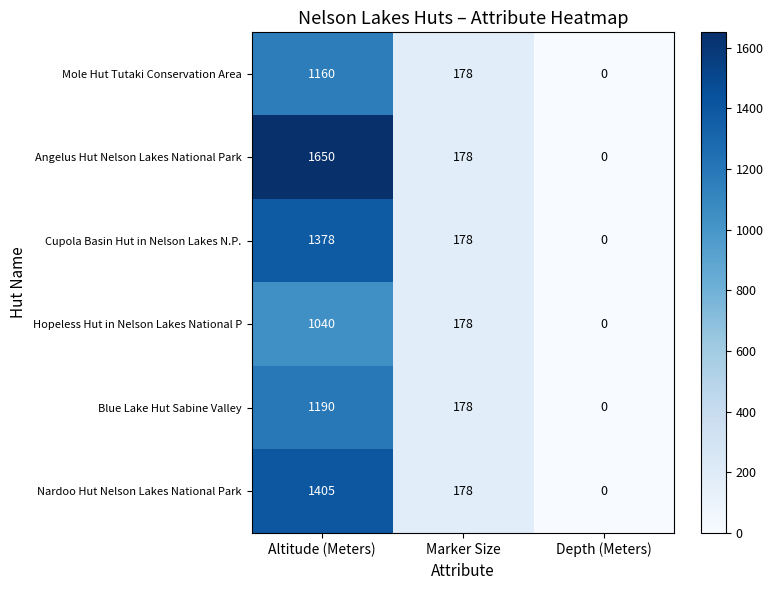

Where does the Hopeless Hut in Nelson Lakes National P series first go above 178?

Altitude (Meters)